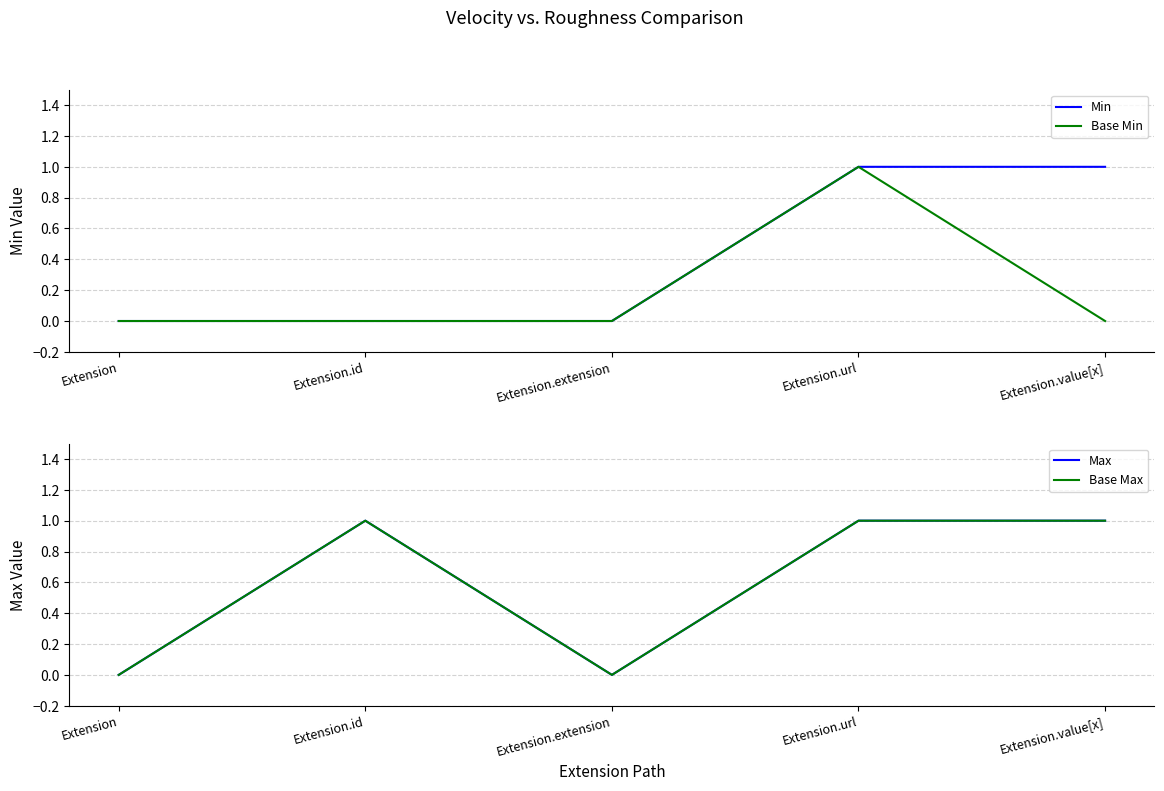

What is the total value across all series at Extension.id?

2